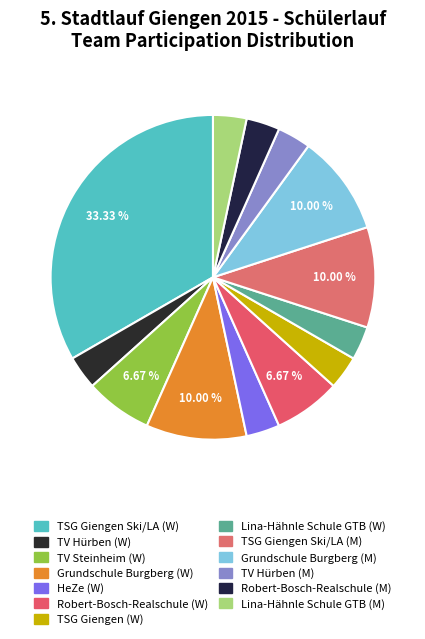

To the nearest percent, what percentage of the pie is Grundschule Burgberg (M)?

10%